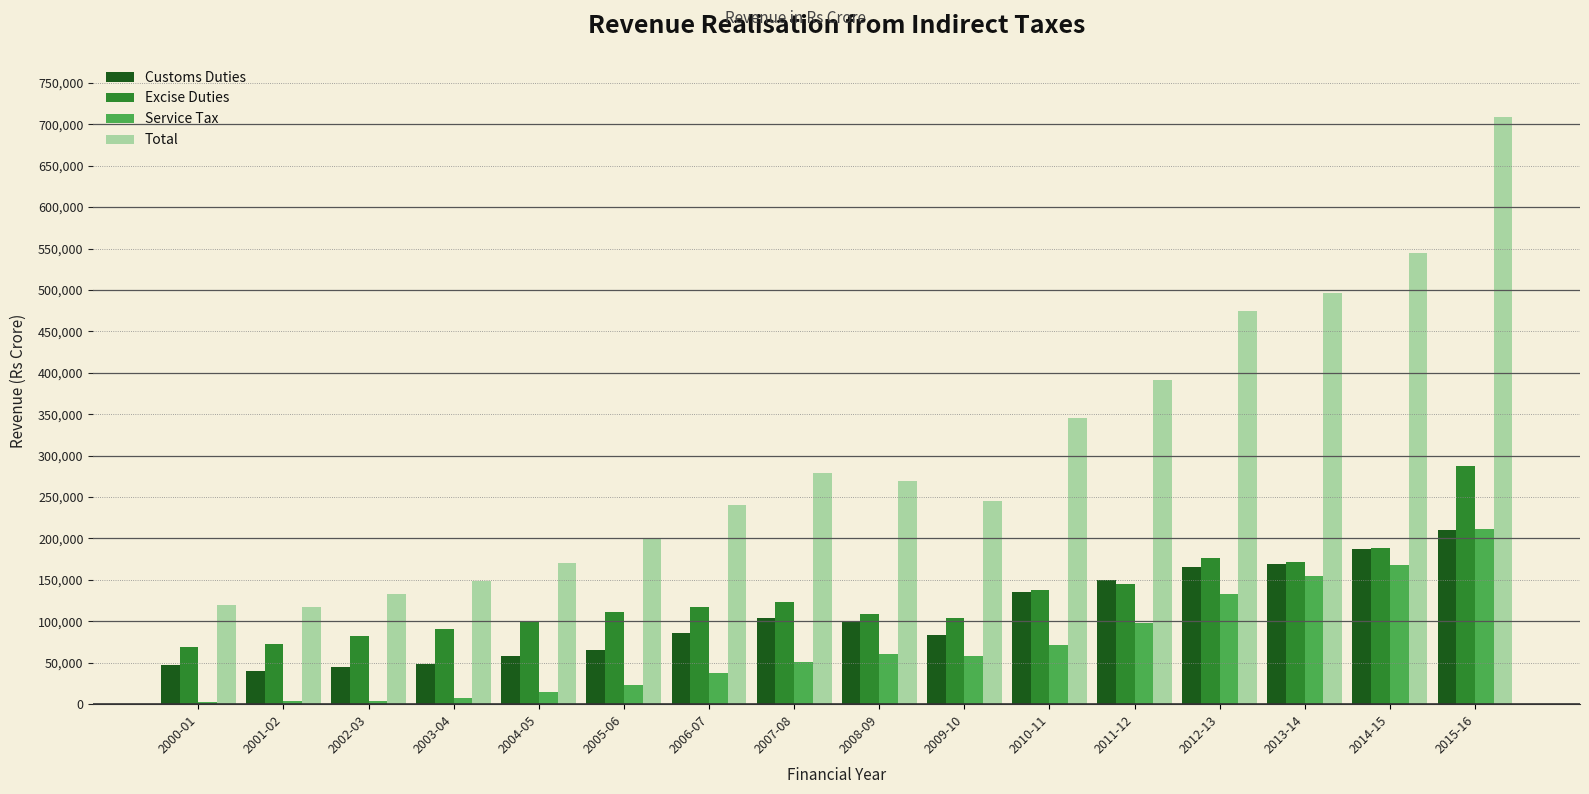

At how many categories does at least one series exceed 317091?

6